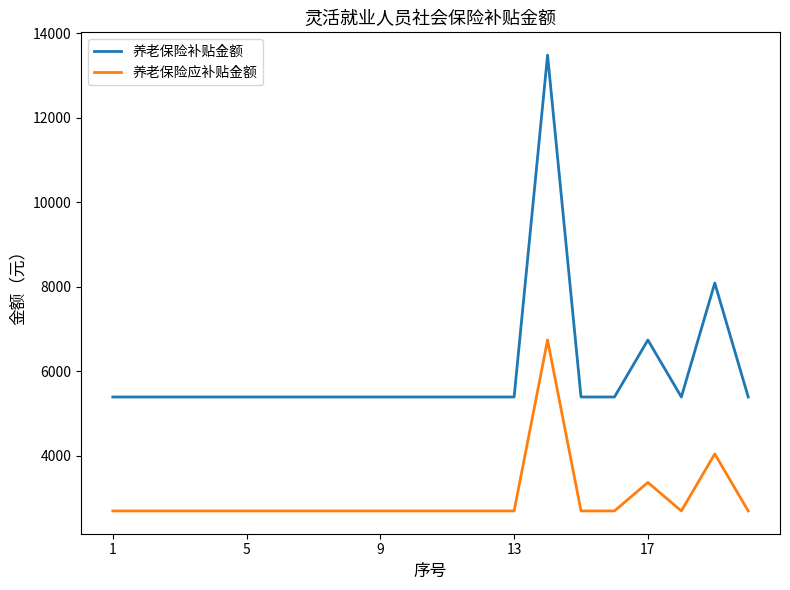

What is the difference between the maximum and minimum values in the 养老保险应补贴金额 series?

4046.0